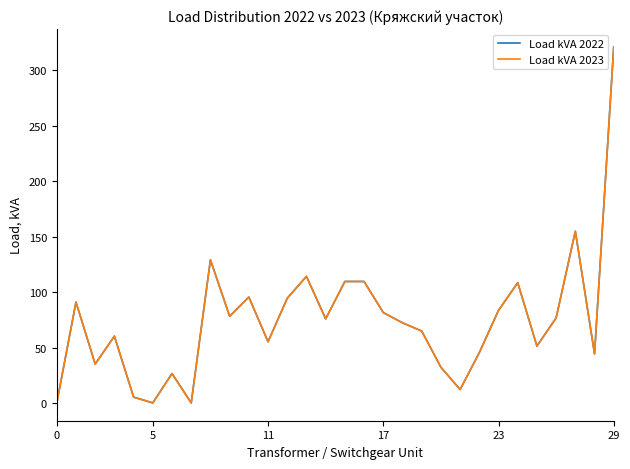

In Load kVA 2022, how many points are higher than both neighbors (excluding endpoints)?

8